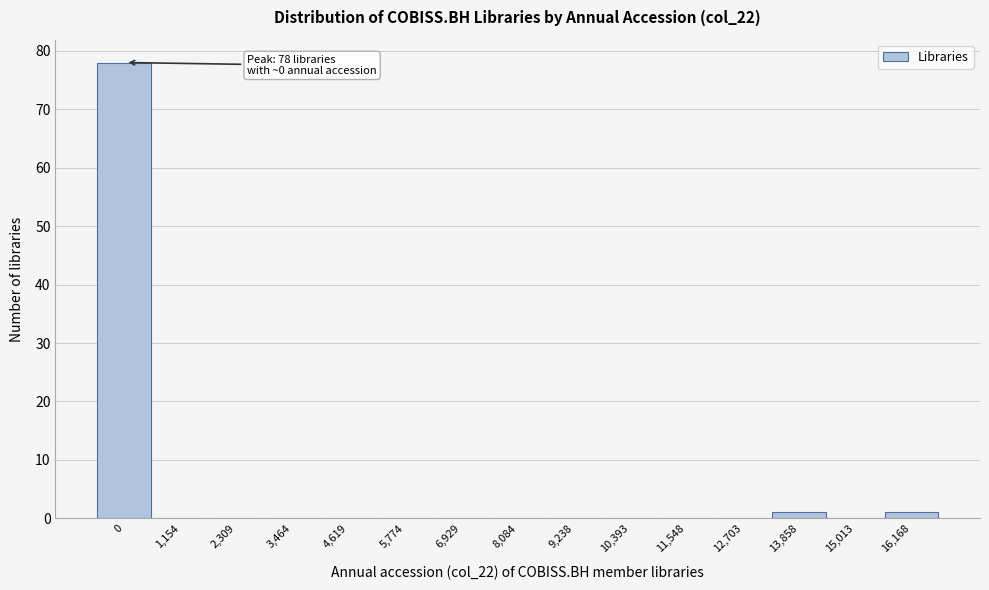

Reading left to right, what are all the values shown in this chart?

0=78	1,154=0	2,309=0	3,464=0	4,619=0	5,774=0	6,929=0	8,084=0	9,238=0	10,393=0	11,548=0	12,703=0	13,858=1	15,013=0	16,168=1